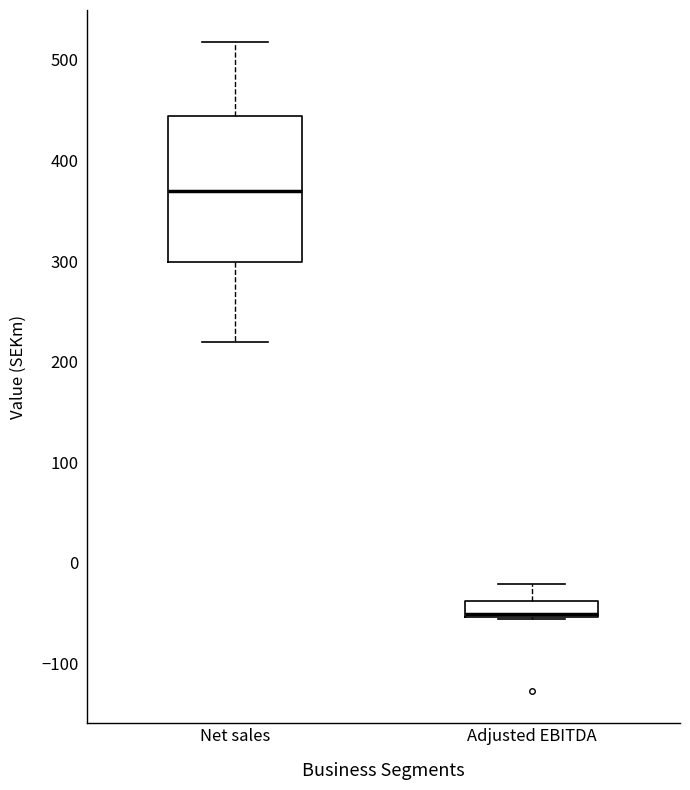

Reading left to right, transcribe this box plot: for each box, give where its median line is, the range the box spans, and where its two whiskers end, as read against the y-axis. The values are not printed on the chart, so give them approximately, as read against the axis.

Net sales: median 370, box 300 to 440, whiskers 220 to 520
Adjusted EBITDA: median -50 (just above the box's lower edge), box -50 to -40, whiskers -60 to -20